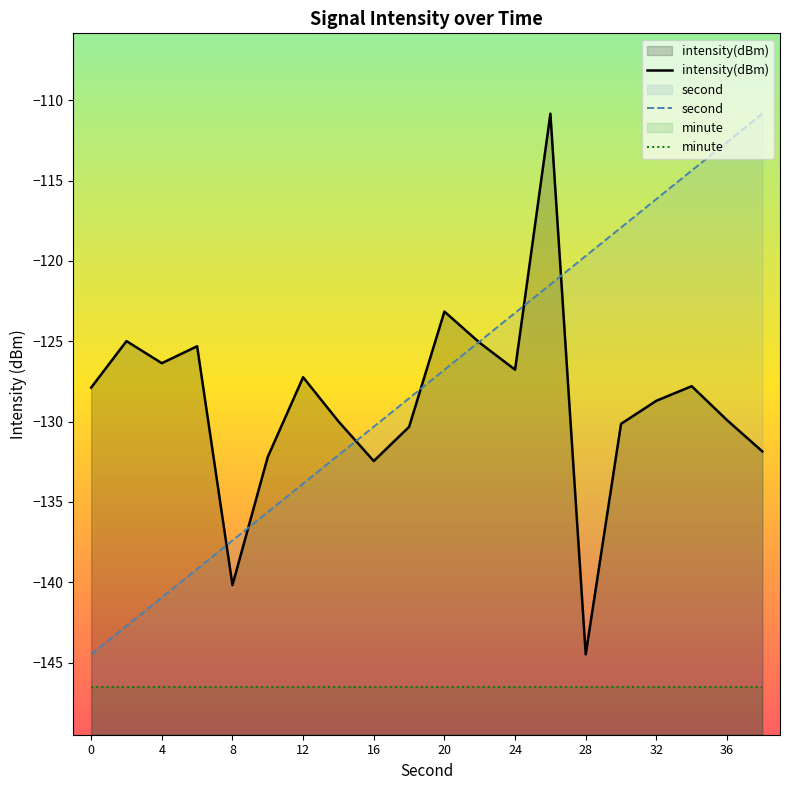

What is the total value across all series at 16?

-409.3